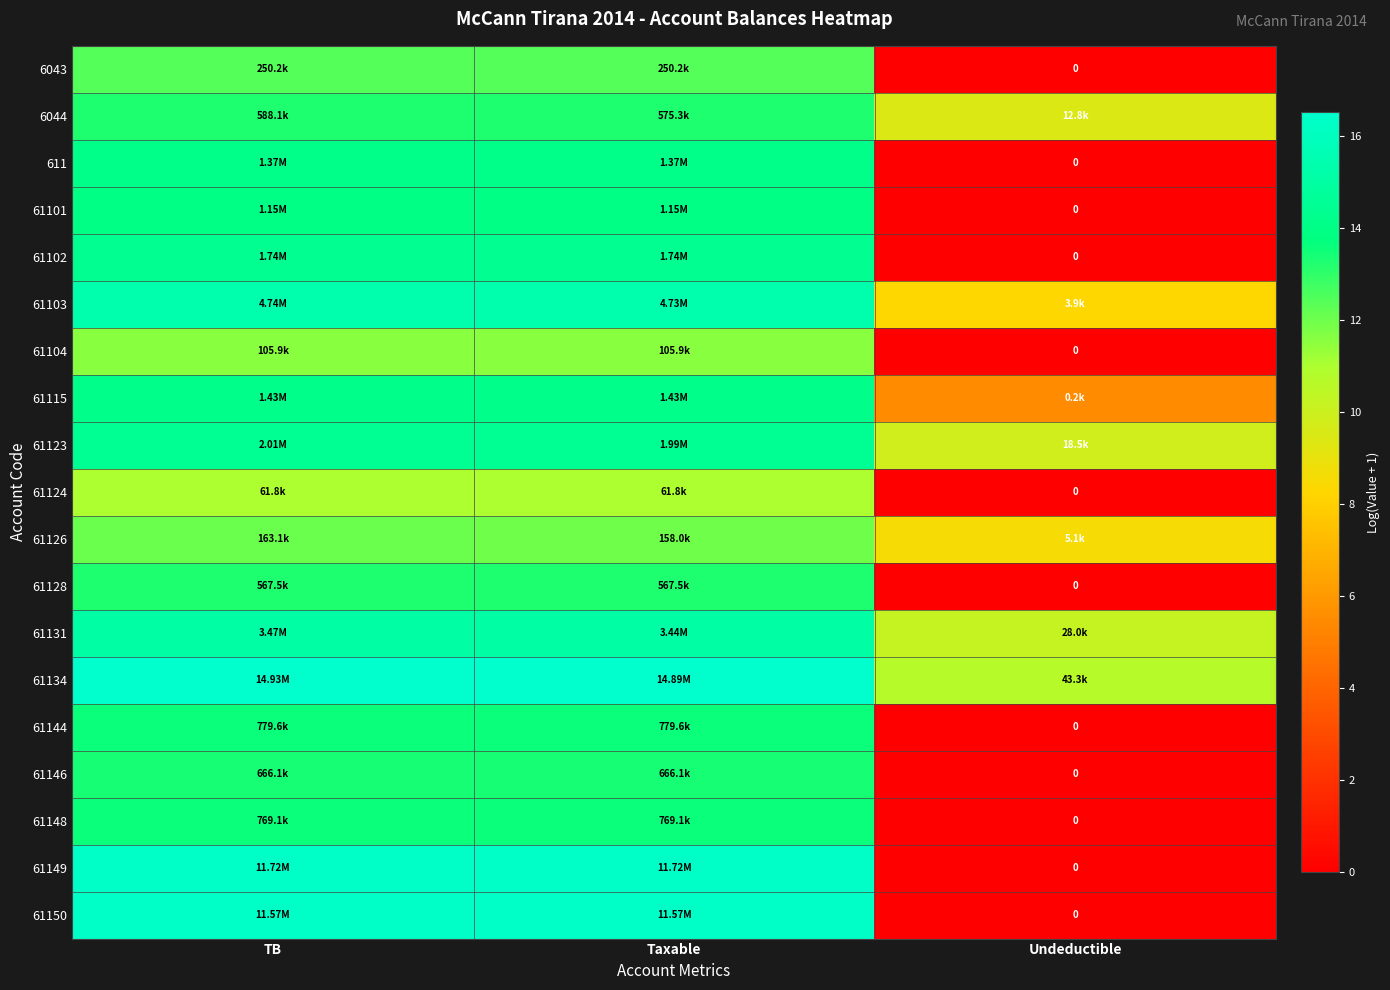

At which label does 61131 reach its minimum?

Undeductible